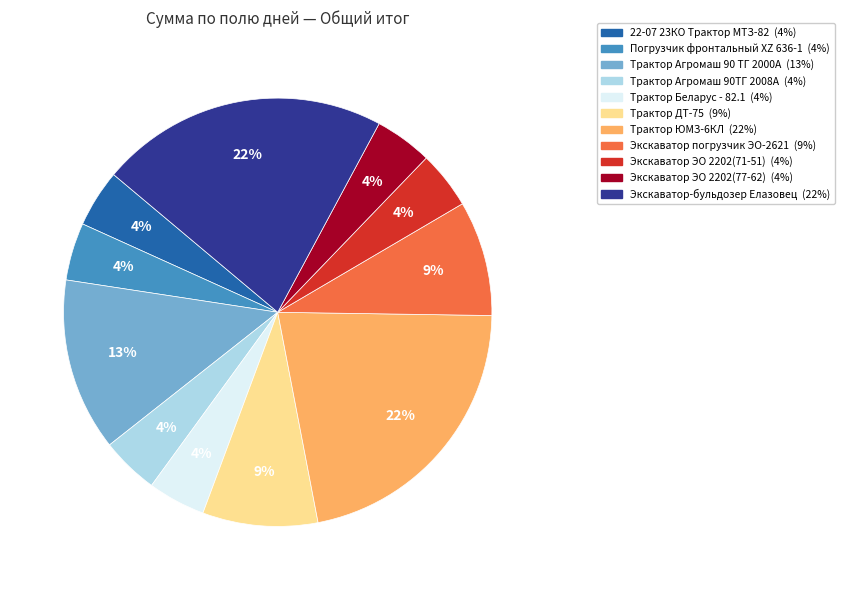

To the nearest percent, what percentage of the pie is Экскаватор ЭО 2202(77-62)?

4%